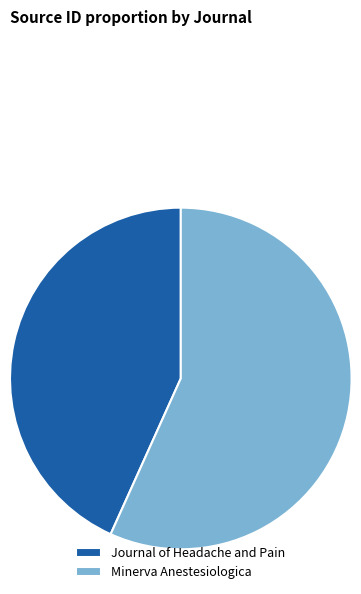

Between Minerva Anestesiologica and Journal of Headache and Pain, which is larger?

Minerva Anestesiologica